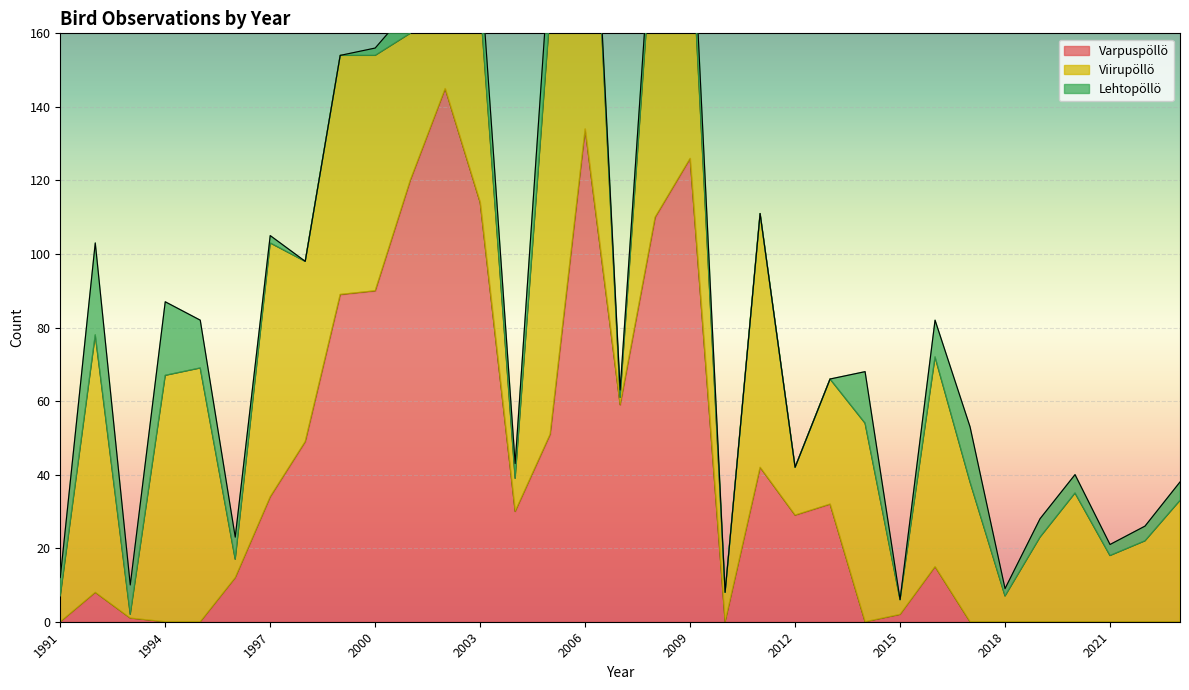

What is the difference between the maximum and minimum values in the Lehtopöllö series?

25